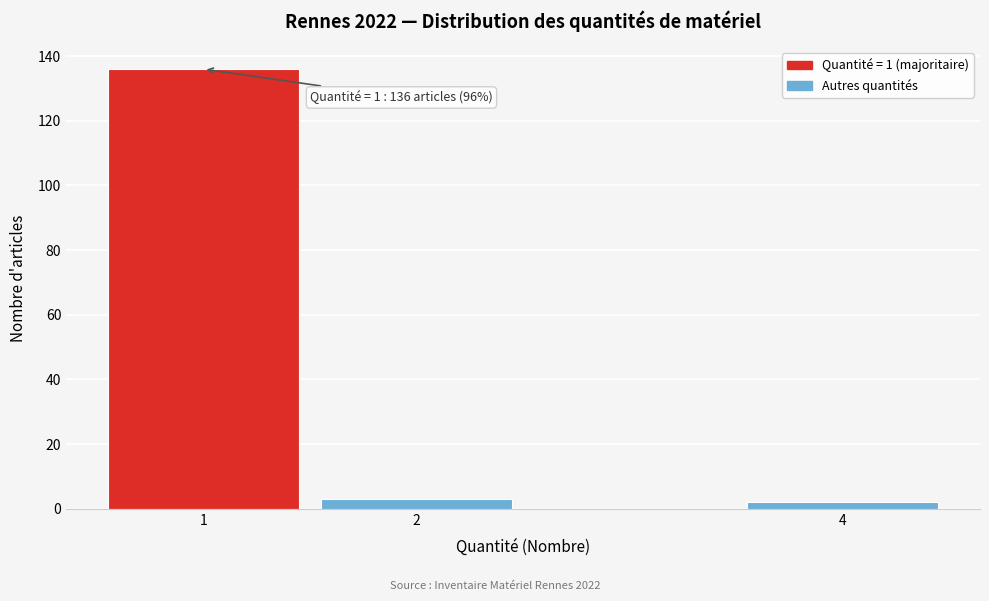

Reading left to right, extract all data points from this chart.

136	3	2